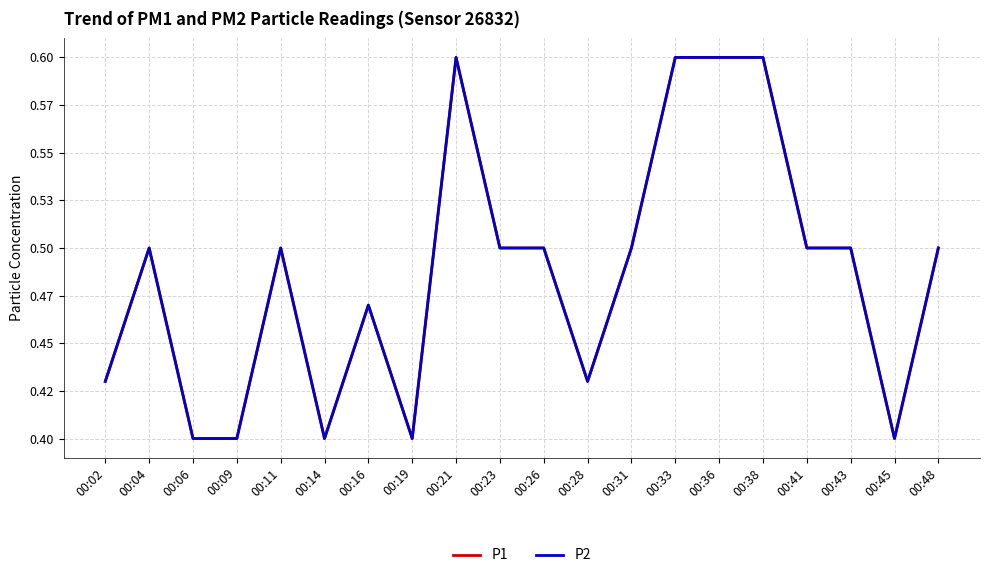

Is this an area chart (filled region under the line)?

No